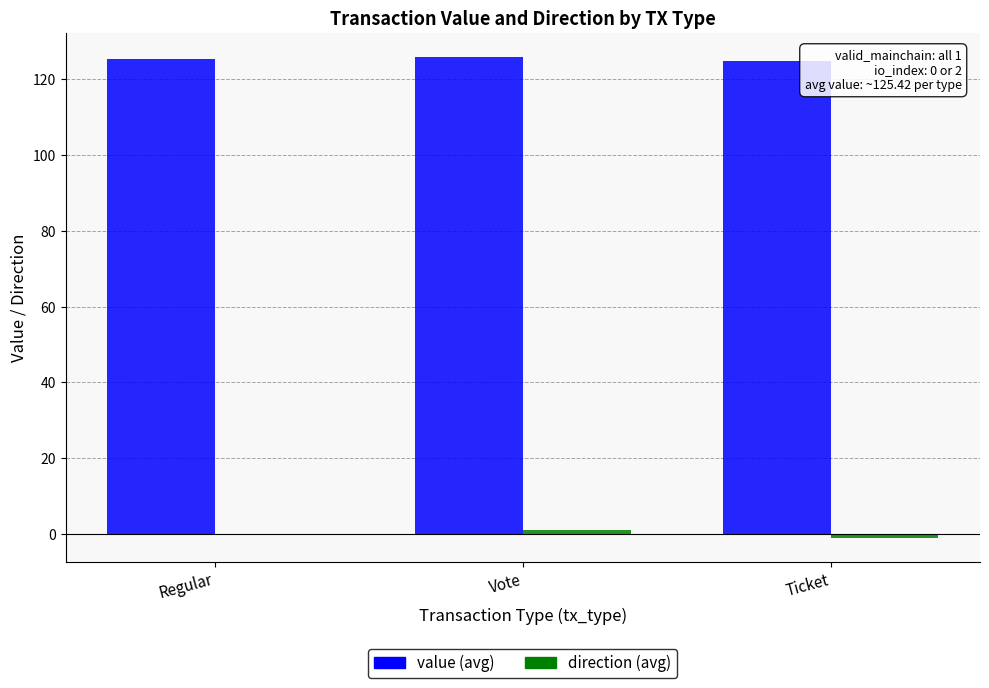

What is the sum of all value (avg) values?

376.3